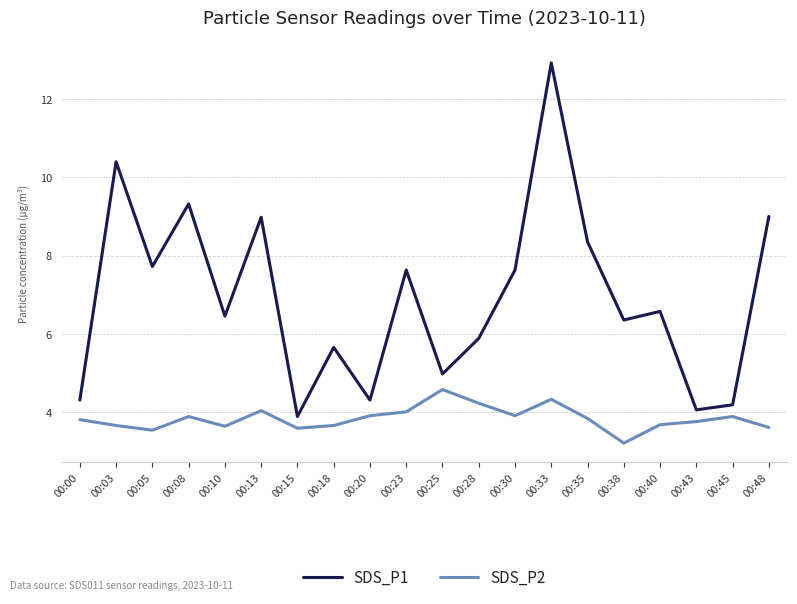

At which category does SDS_P2 reach its first local peak?

00:08